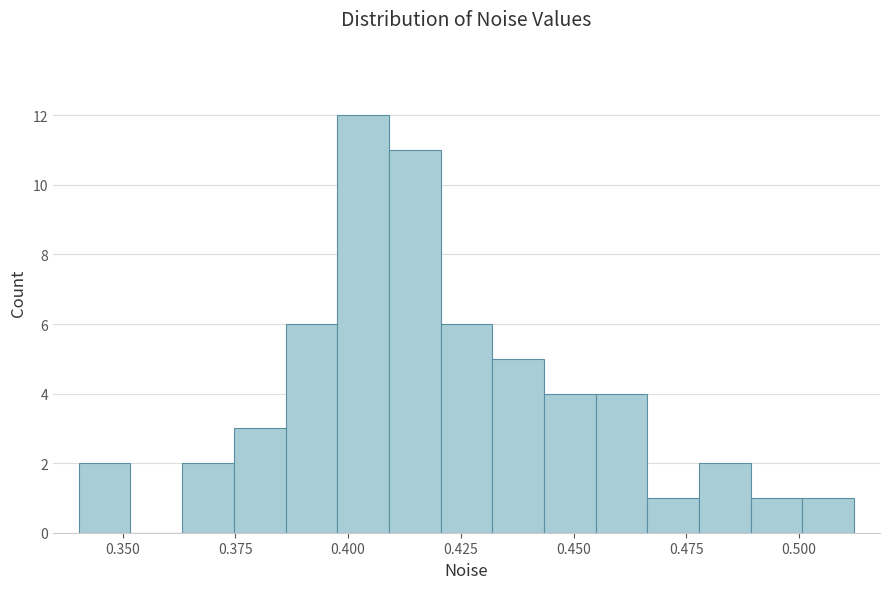

Read against the x-axis, roughly where is the centre of the tallest bar?

0.405